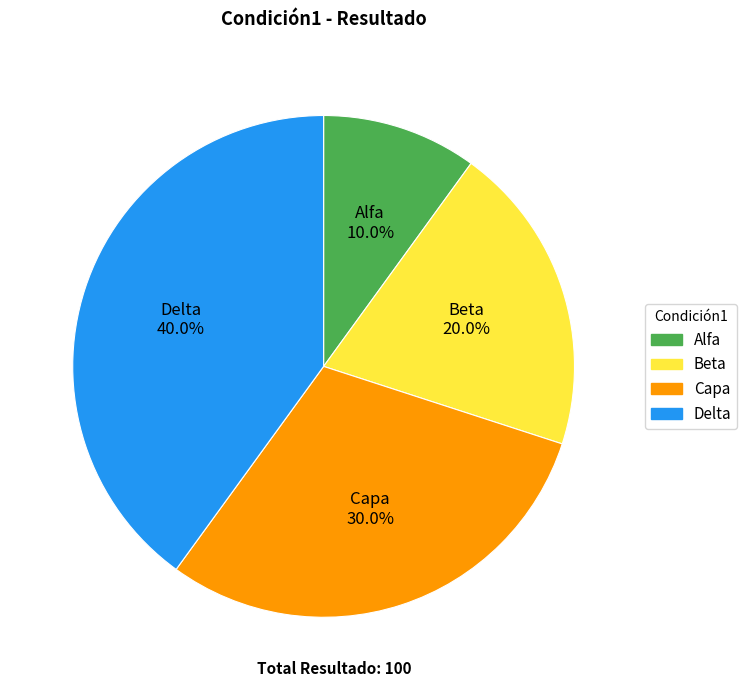

Combined, what portion of the pie is Delta and Capa?

70.0%